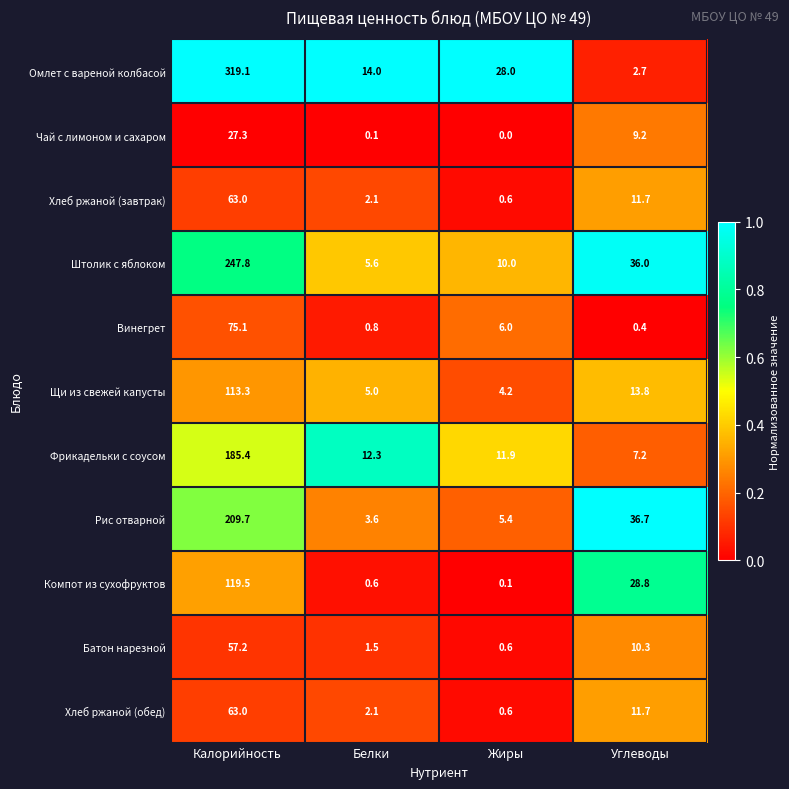

What is the sum of the Омлет с вареной колбасой values at Калорийность and Углеводы?

321.8